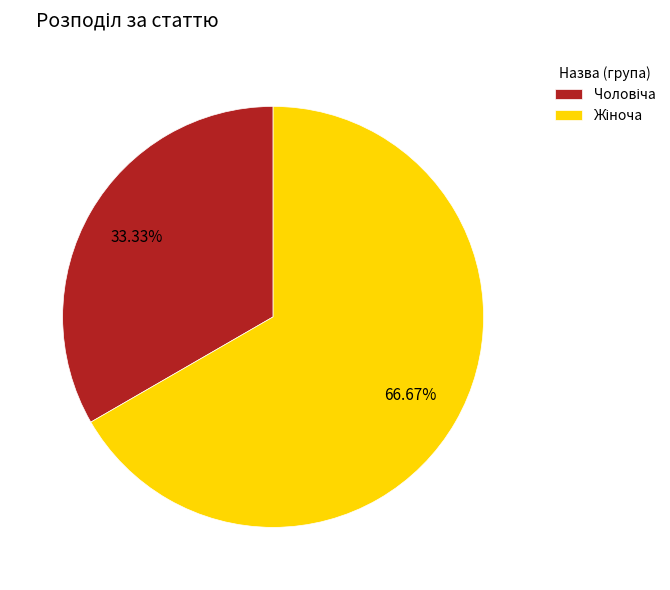

Is it true that Чоловіча is 39% of the pie?

False